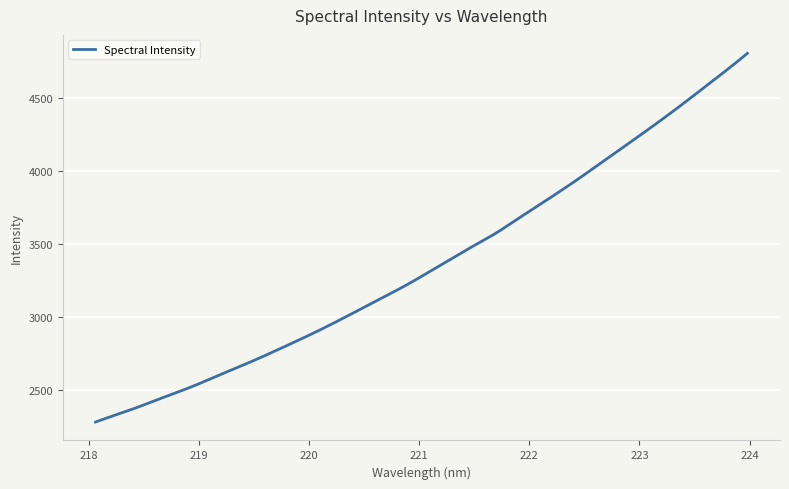

What is the greatest value displayed?

4807.9